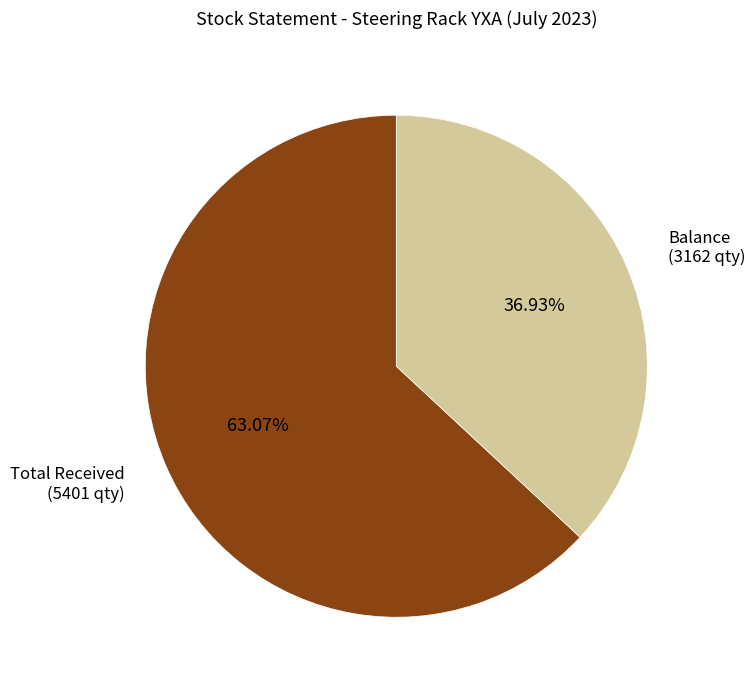

Rank the categories by value from highest to lowest.

Total Received (5401 qty), Balance (3162 qty)